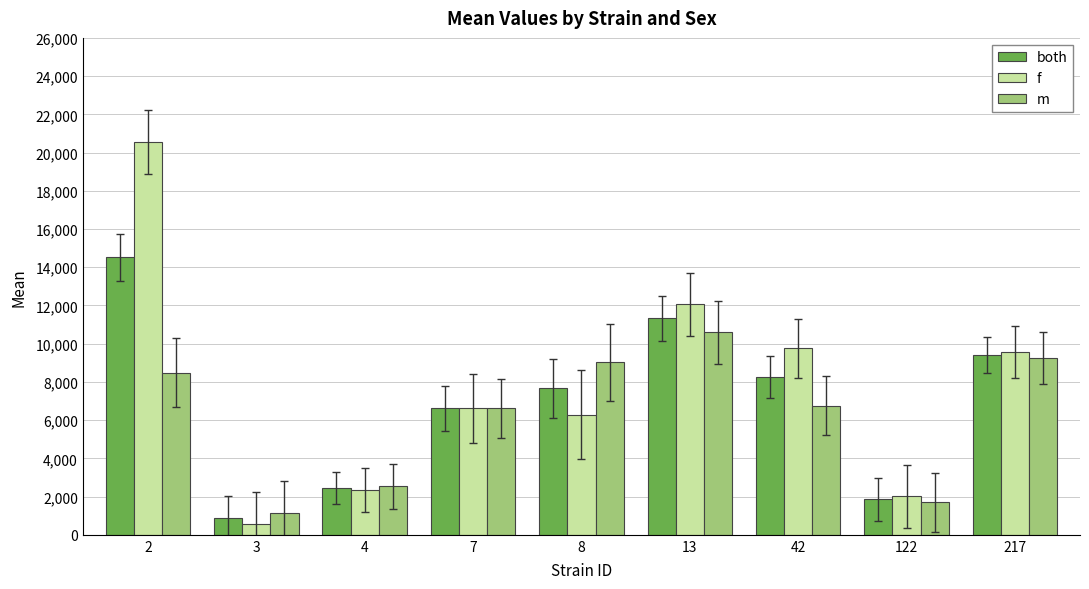

Which category has the highest value in the both series?

2